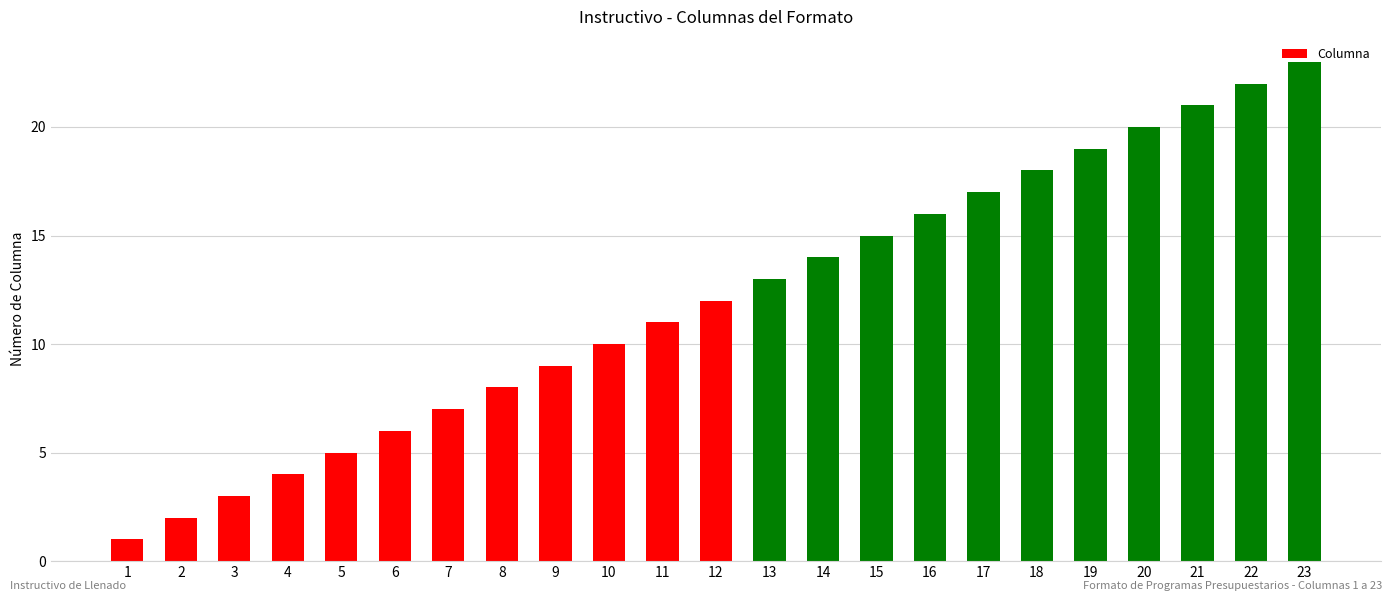

What is the value of the 18th bar from the left?

18